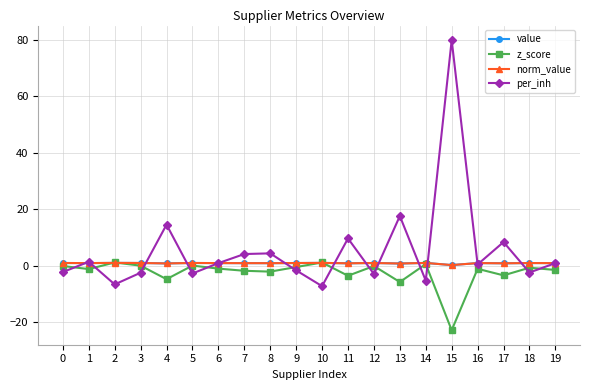

Does the chart have visible grid lines?

Yes